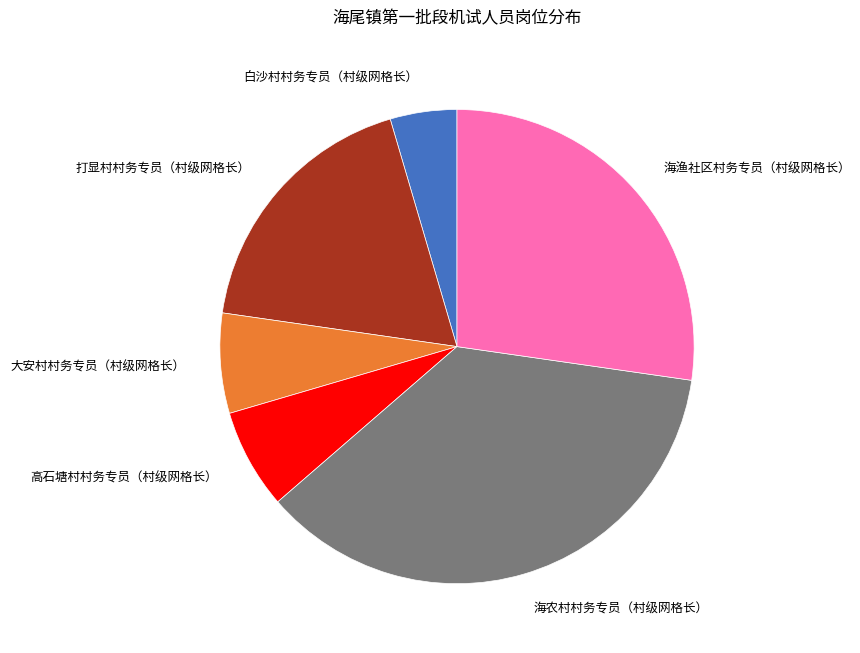

Which category has the smallest portion of the pie?

白沙村村务专员（村级网格长）